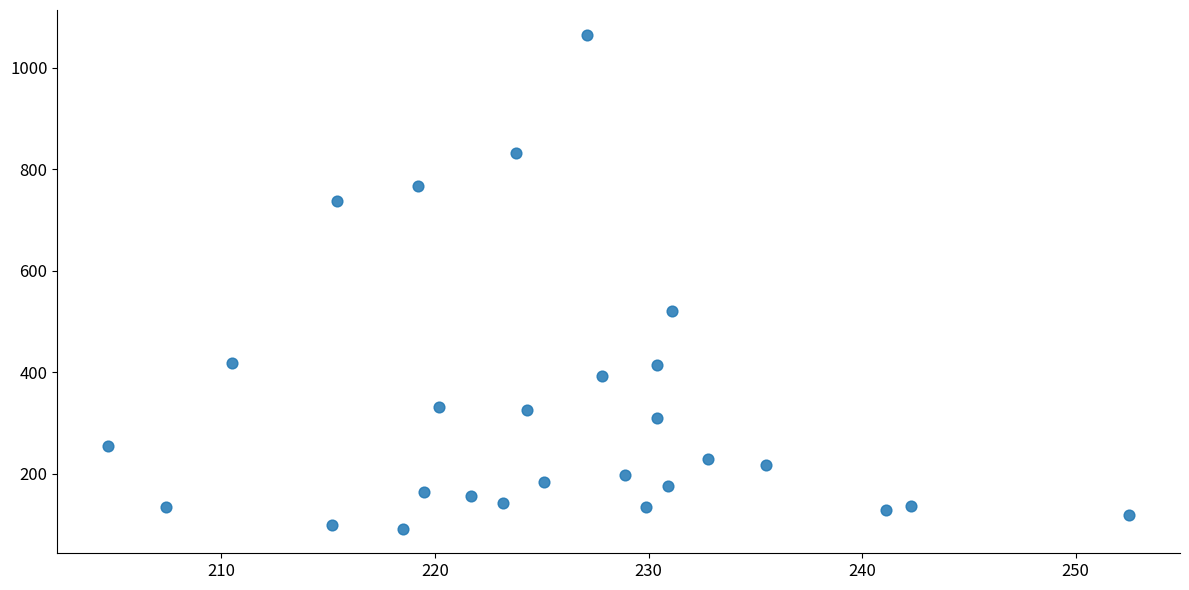

What is the range of Y values (max minus min)?

973